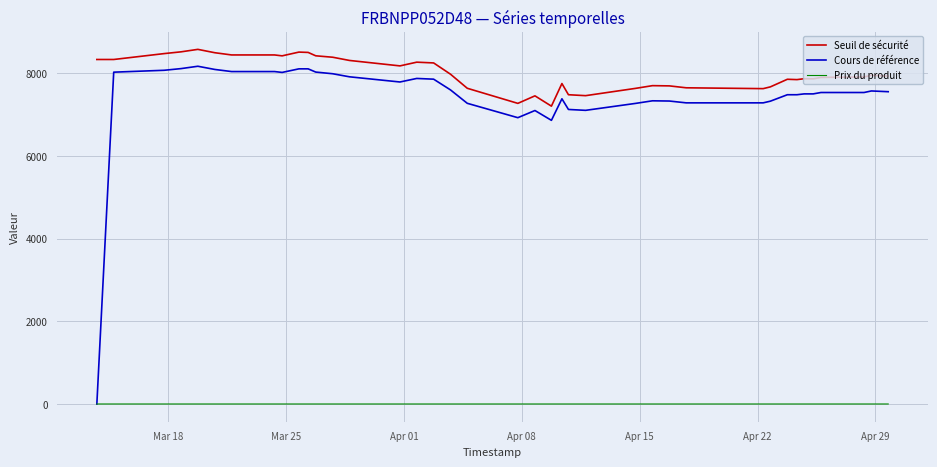

What is the highest value of the Seuil de sécurité series?

8580.0